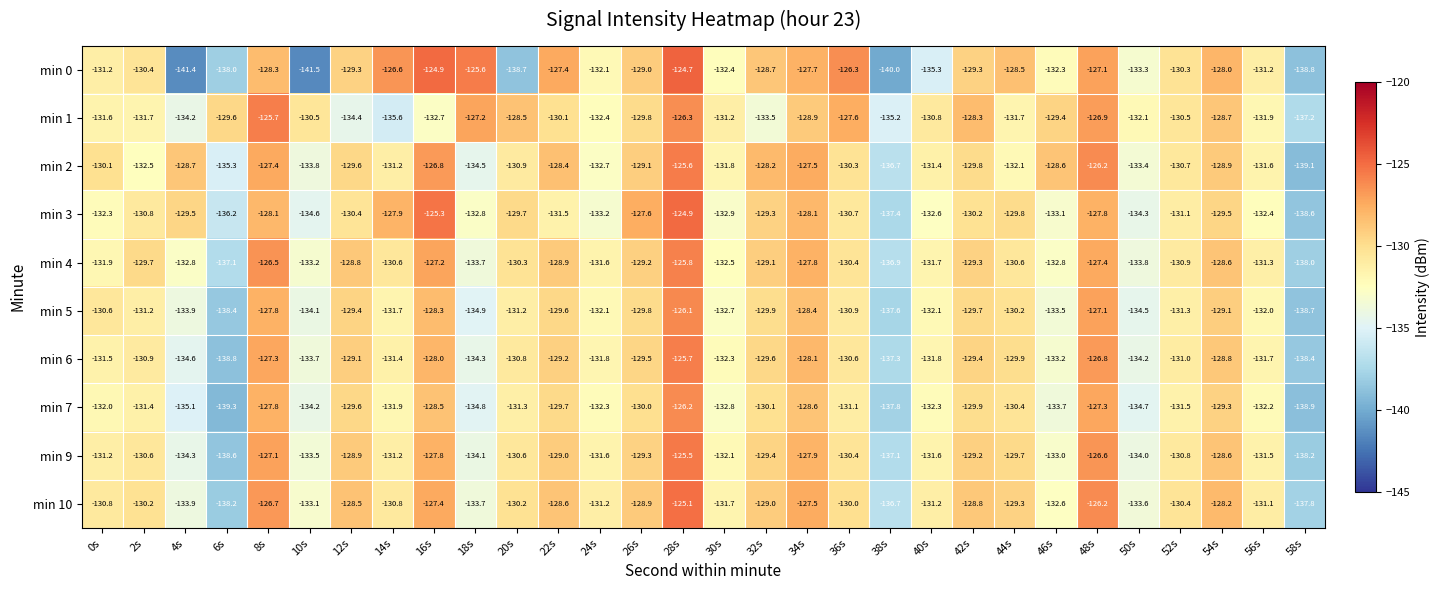

Is the value of min 3 at 26s greater than the value of min 6 at 32s?

Yes